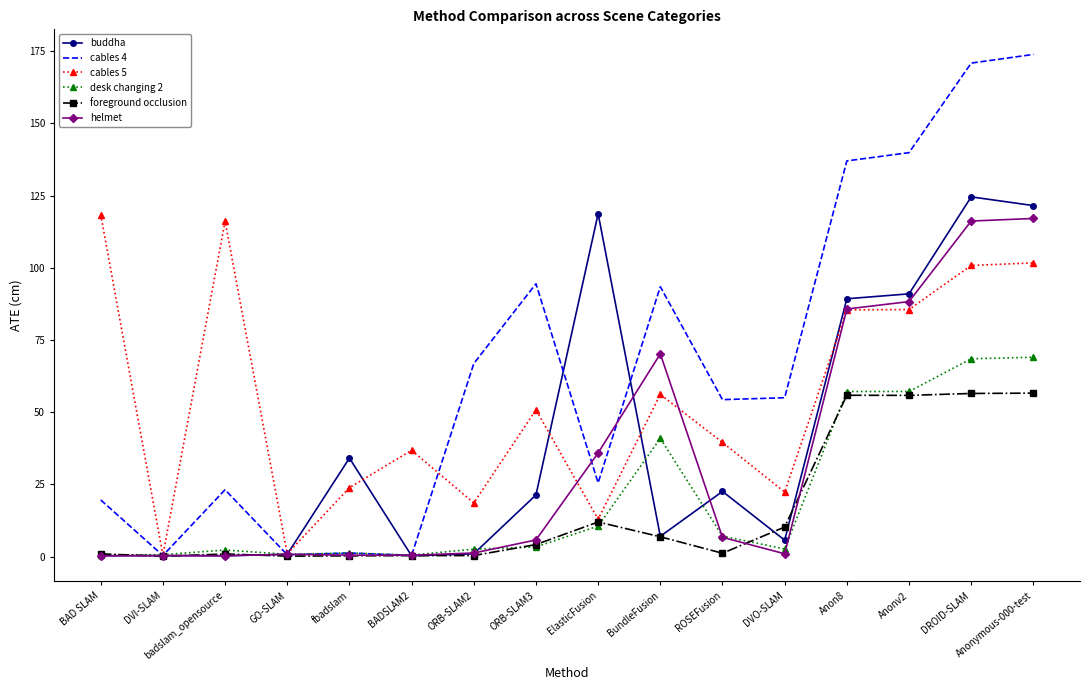

The foreground occlusion series shows 0.3 at BADSLAM2. True or false?

True